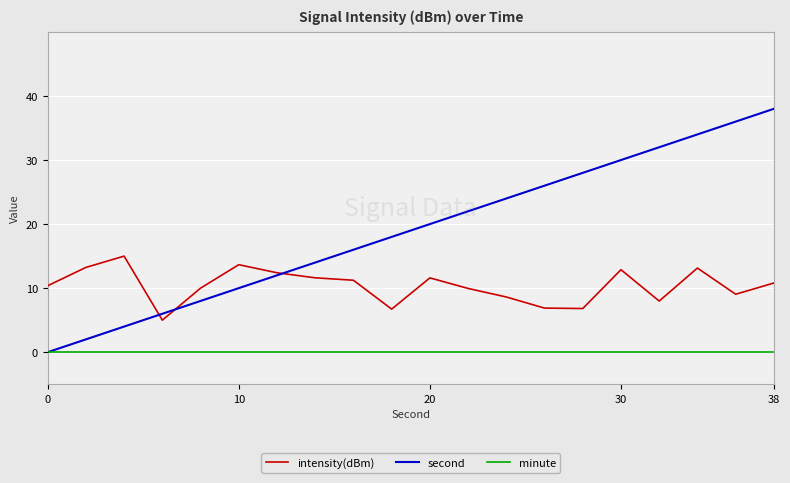

Which series has the largest range (max minus min)?

second